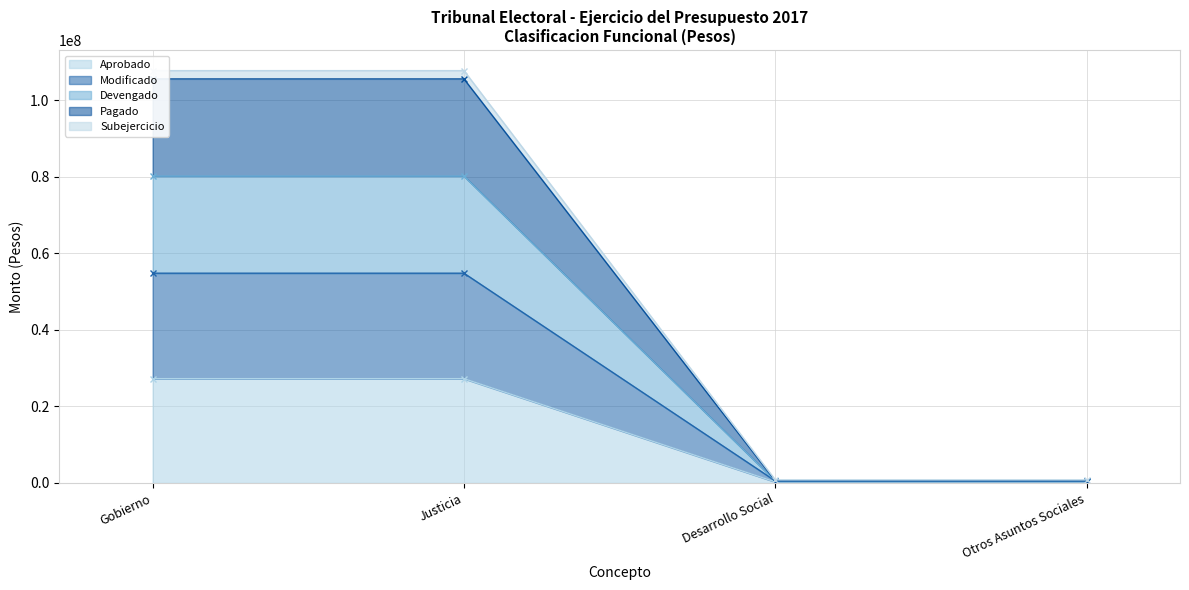

Reading left to right, extract all data points from this chart.

Aprobado: 27240973.0	27240973.0	267027.0	267027.0
Modificado: 80151078.5	80151078.5	534054.0	534054.0
Devengado: 54785241.1	54785241.1	534054.0	534054.0
Pagado: 105516916.0	105516916.0	534054.0	534054.0
Subejercicio: 107695346.6	107695346.6	801081.0	801081.0